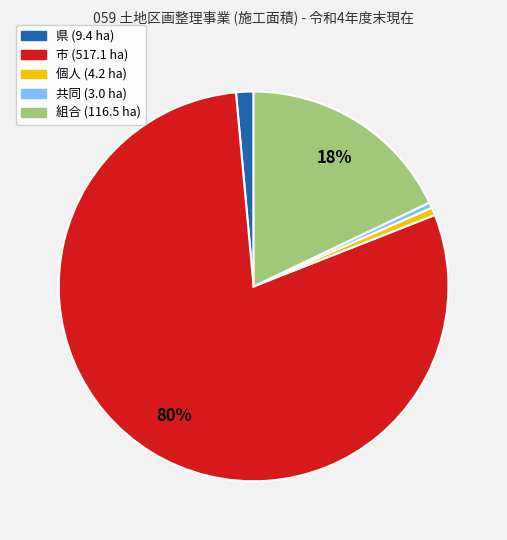

True or false: 個人 accounts for 1% of the total.

True